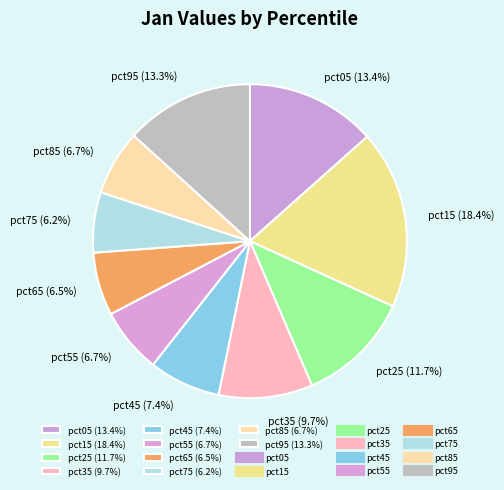

What percentage is the pct15 slice, to the nearest percent?

18%